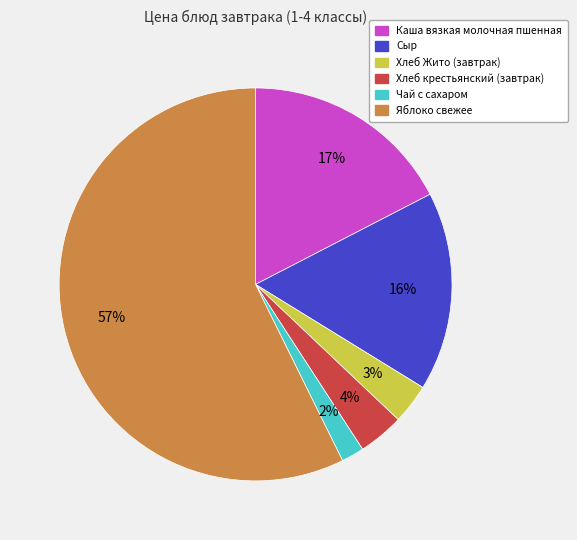

How many segments does this pie chart have?

6